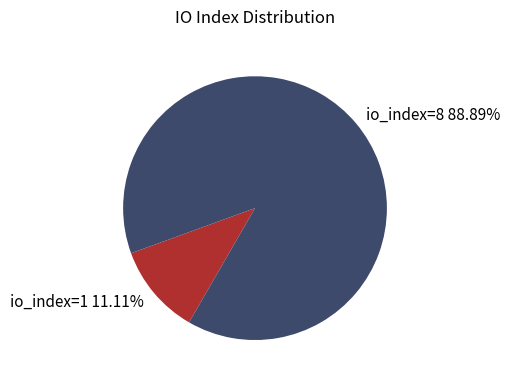

Which slice represents more than half of the pie?

io_index=8